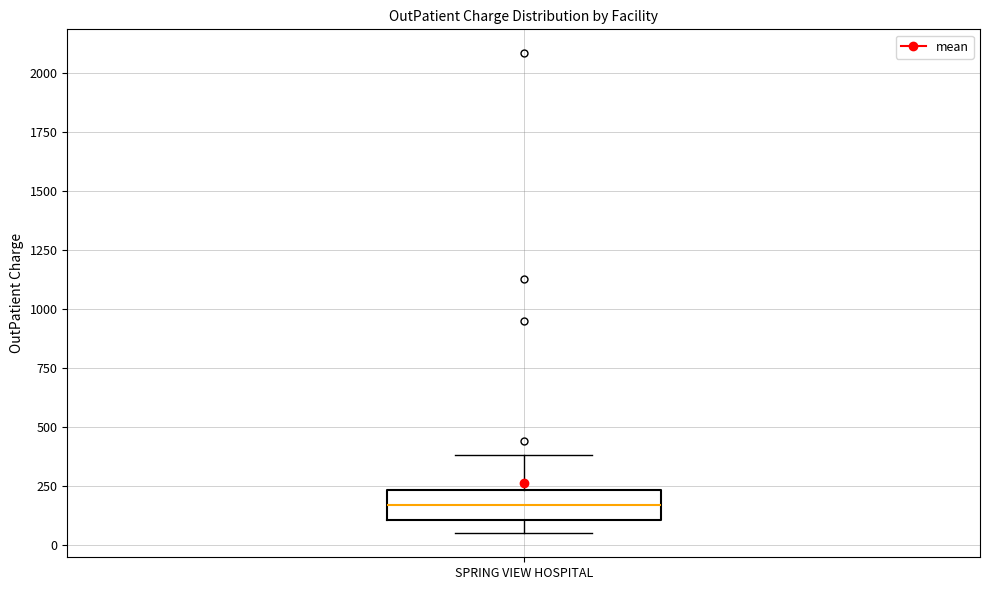

Where does the lower whisker of the box for SPRING VIEW HOSPITAL end on the y-axis? The values are not printed on the chart, so give them approximately, as read against the axis.

50